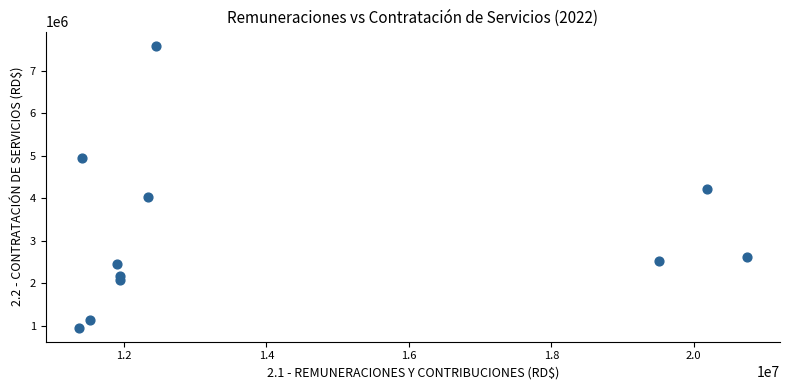

What is the average Y value?

3155014.5